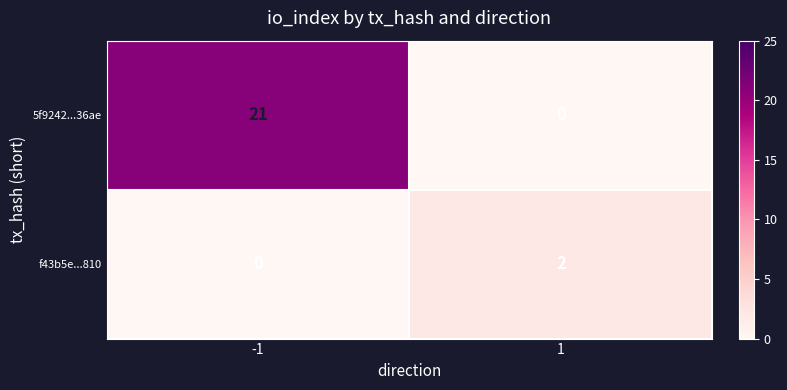

How many series are shown in this chart?

2